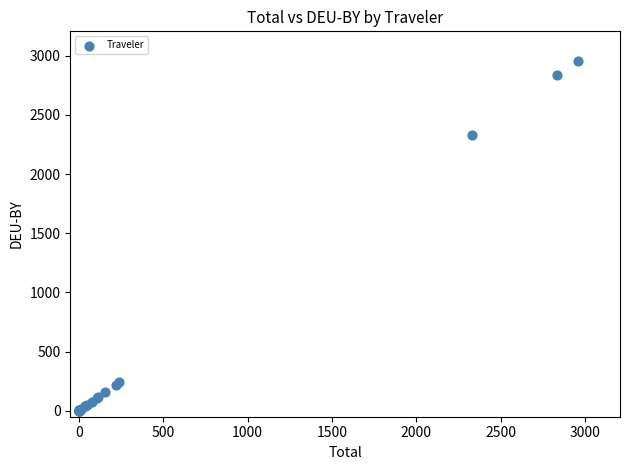

What Y value in the scatter plot is closest to 1479?

2327.1